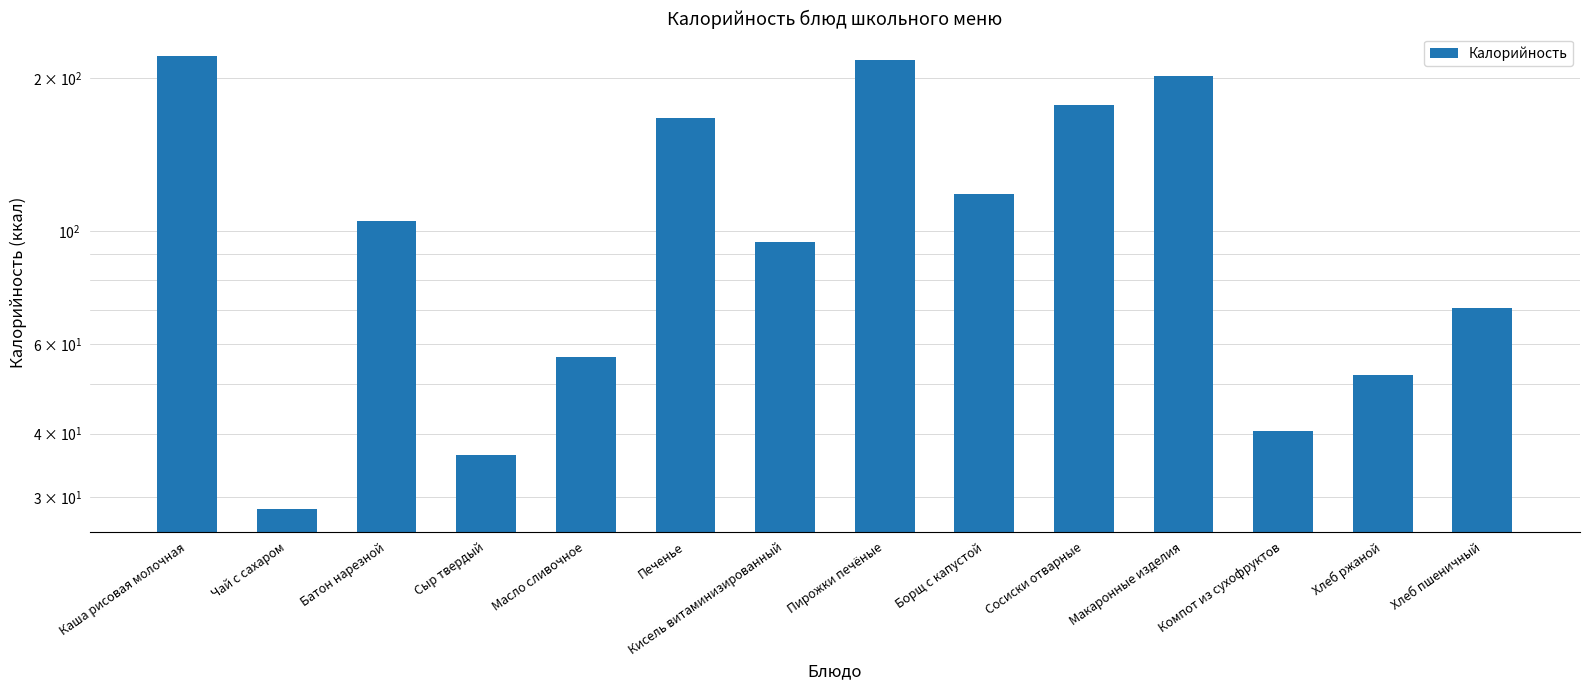

Count the number of data series in this chart.

1